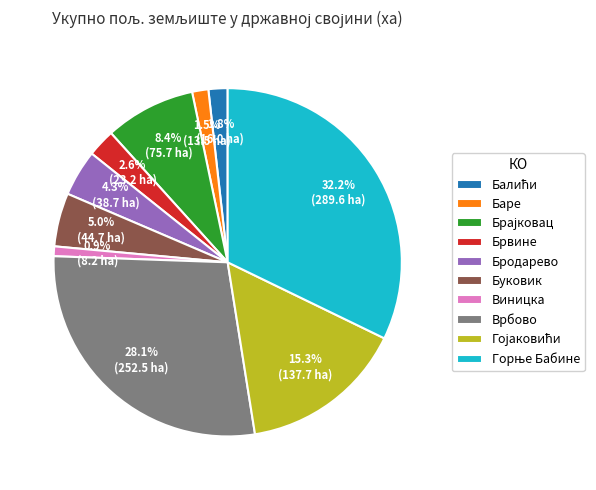

Approximately how many times larger is the value at Брвине compared to Буковик?

0.5